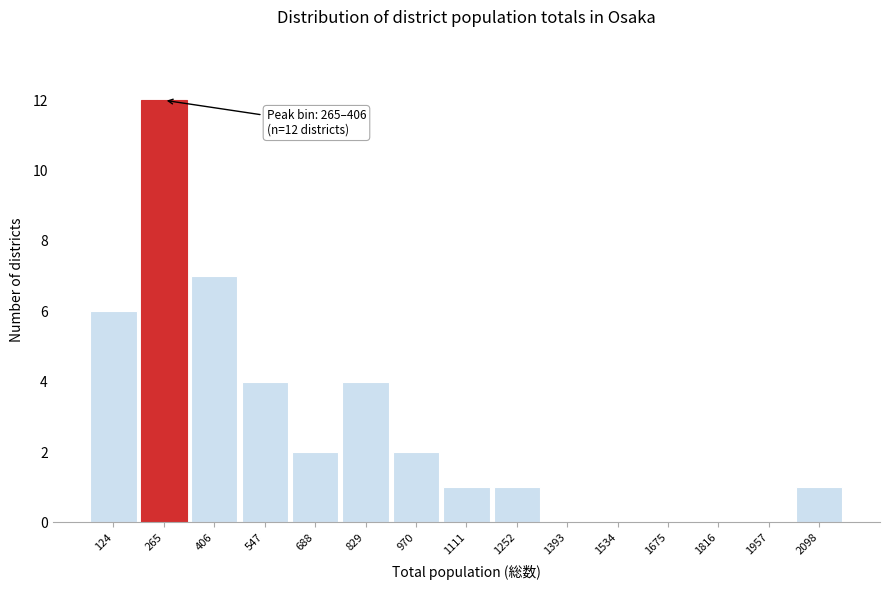

Reading left to right, list all the values displayed in this chart.

124=6	265=12	406=7	547=4	688=2	829=4	970=2	1111=1	1252=1	1393=0	1534=0	1675=0	1816=0	1957=0	2098=1